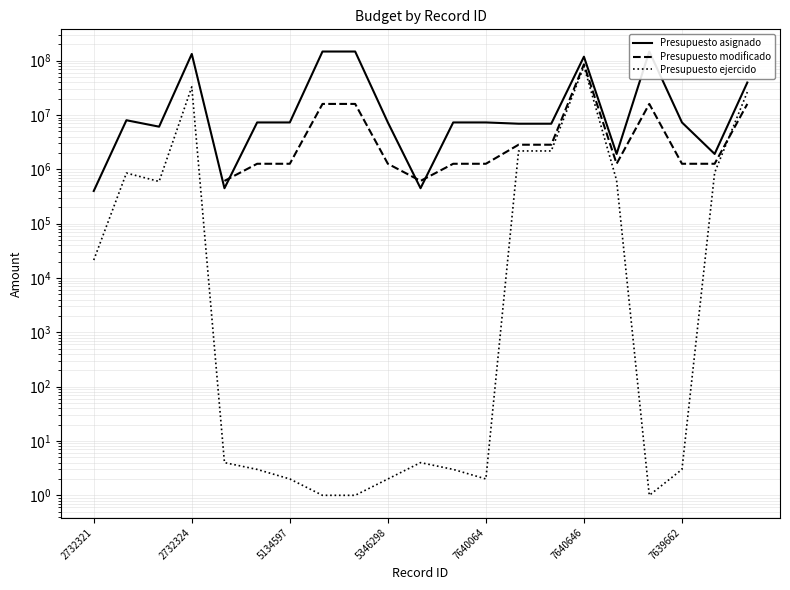

Does the chart have visible grid lines?

Yes